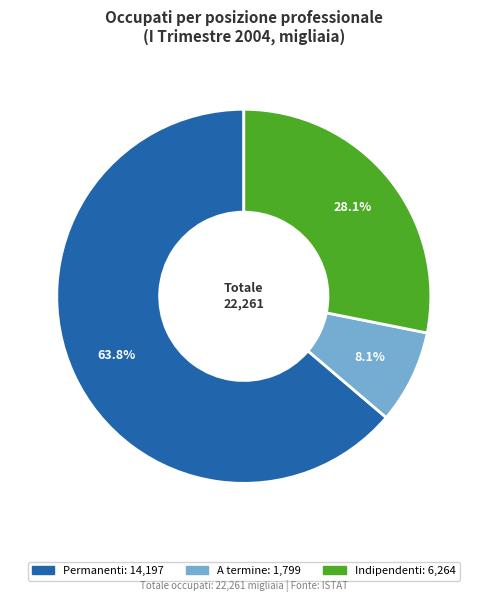

To the nearest percent, what is the average slice percentage?

33%